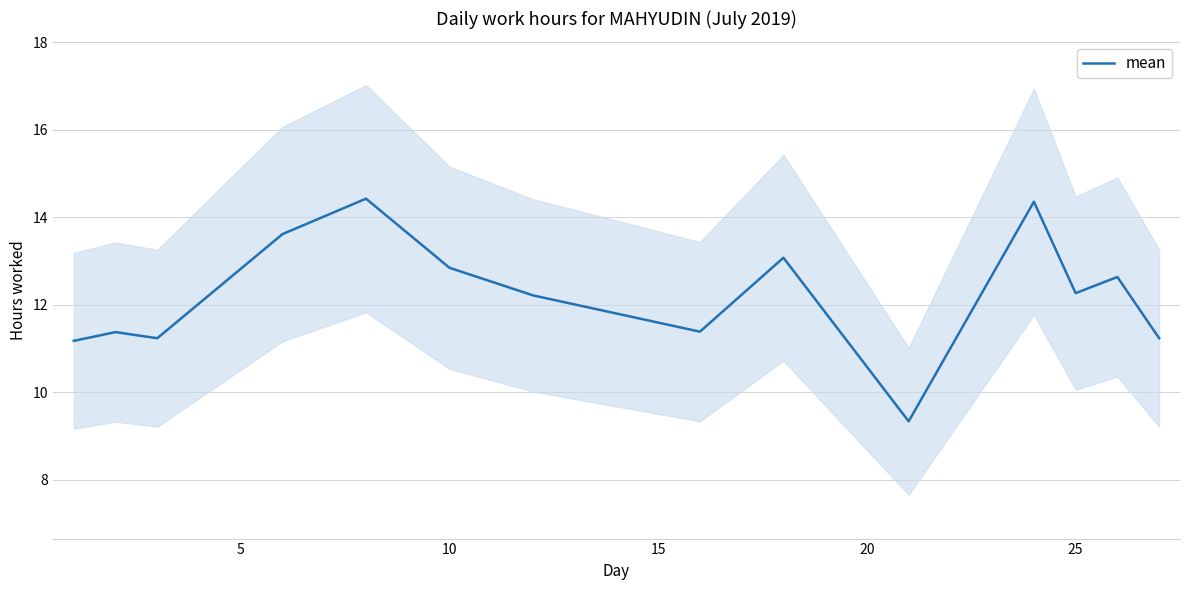

What is the lowest value of the mean series?

9.3